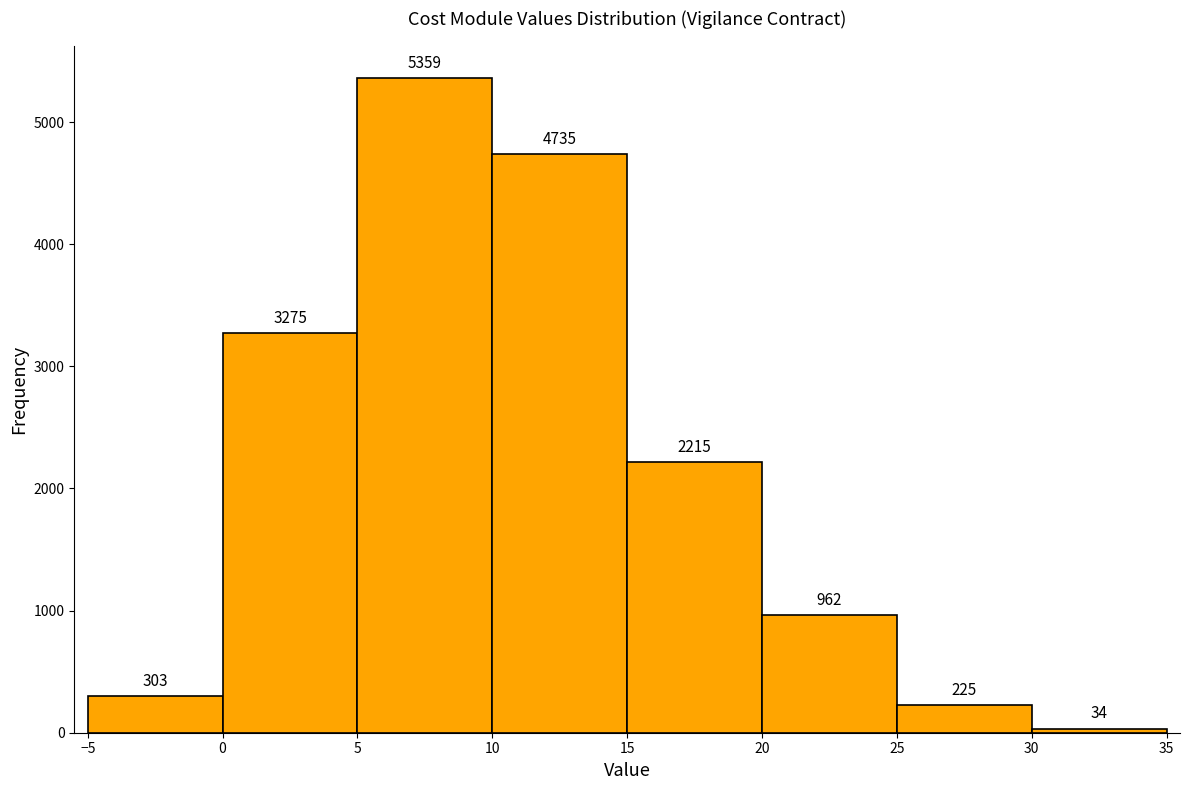

Reading left to right, transcribe this chart: for each bar, give the range it covers on the x-axis and its height.

-5 to 0: 303
0 to 5: 3275
5 to 10: 5359
10 to 15: 4735
15 to 20: 2215
20 to 25: 962
25 to 30: 225
30 to 35: 34